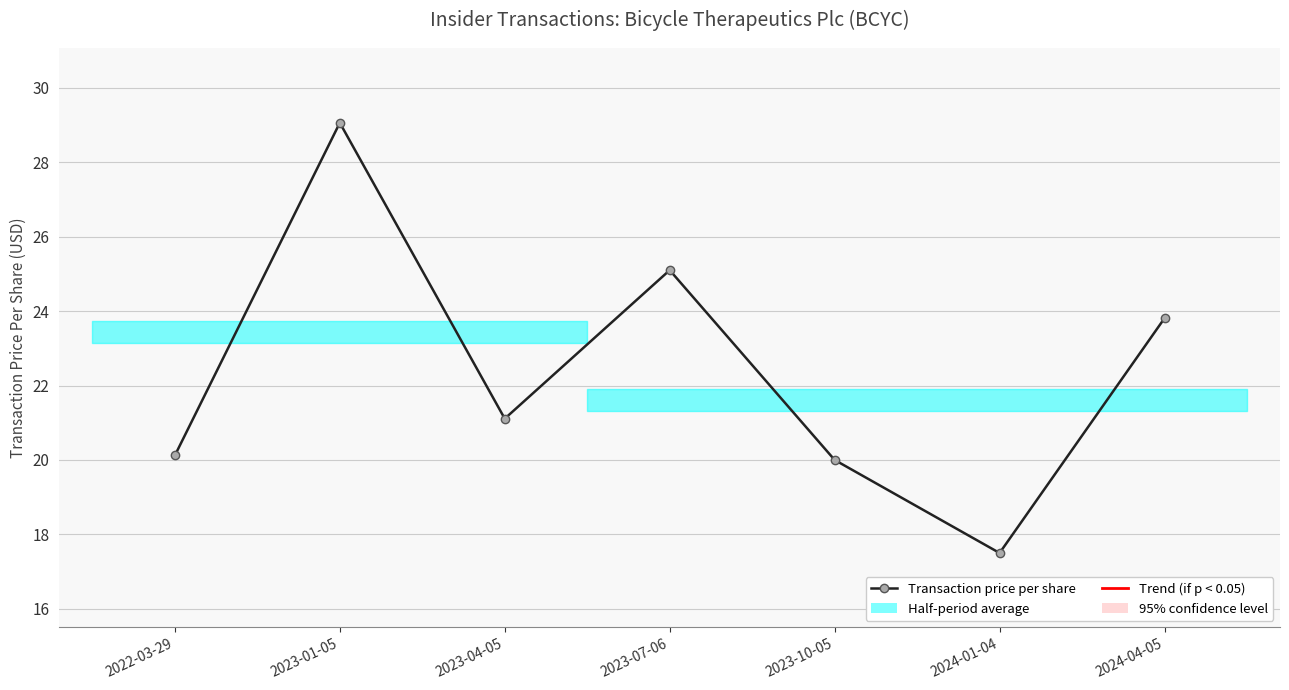

Is this an area chart (filled region under the line)?

No